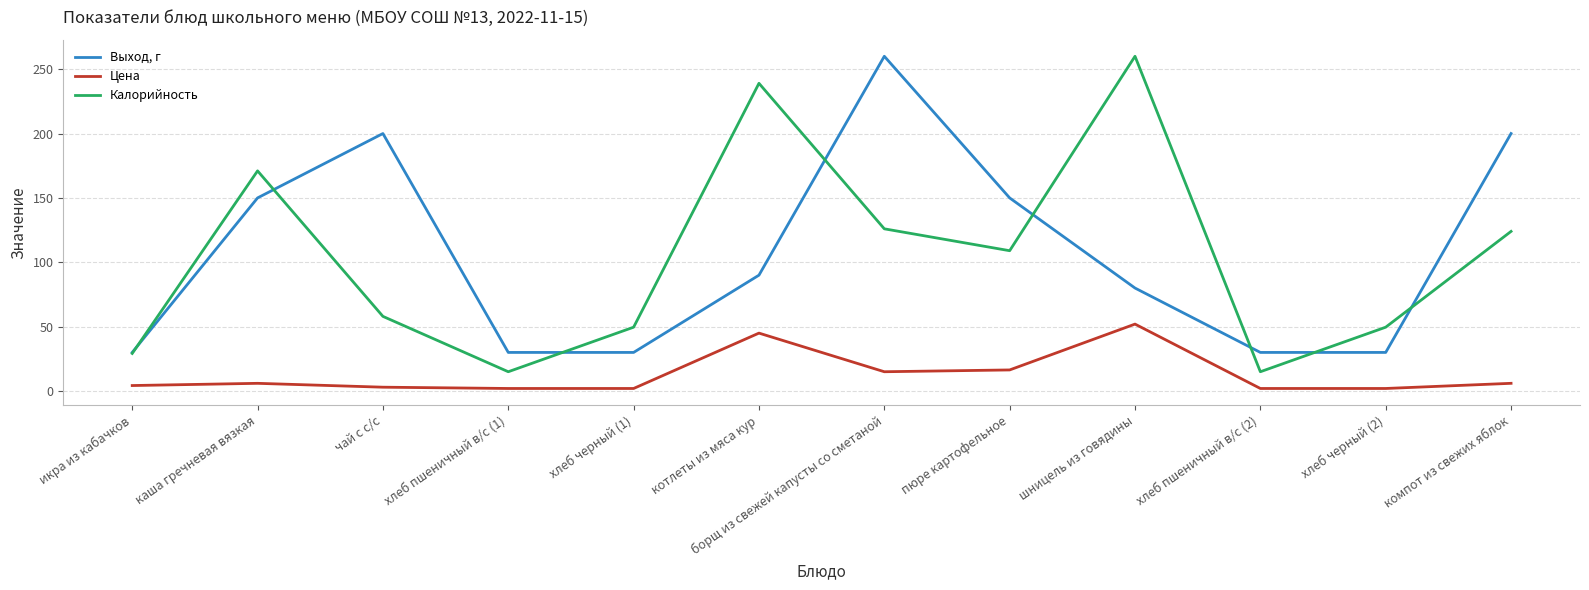

What is the difference between the highest and lowest values at хлеб черный (2)?

47.6